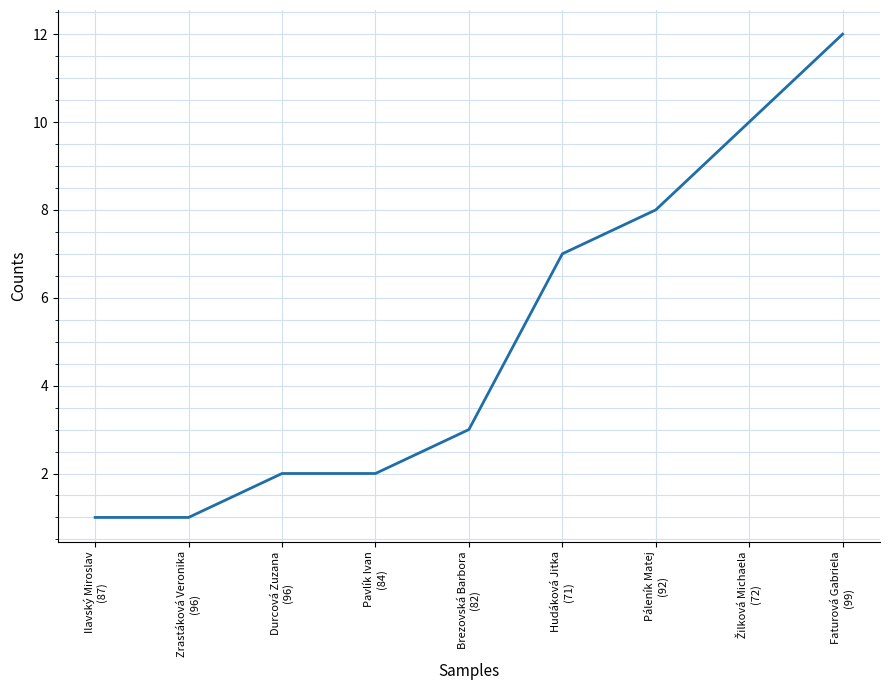

What is the smallest value displayed?

1